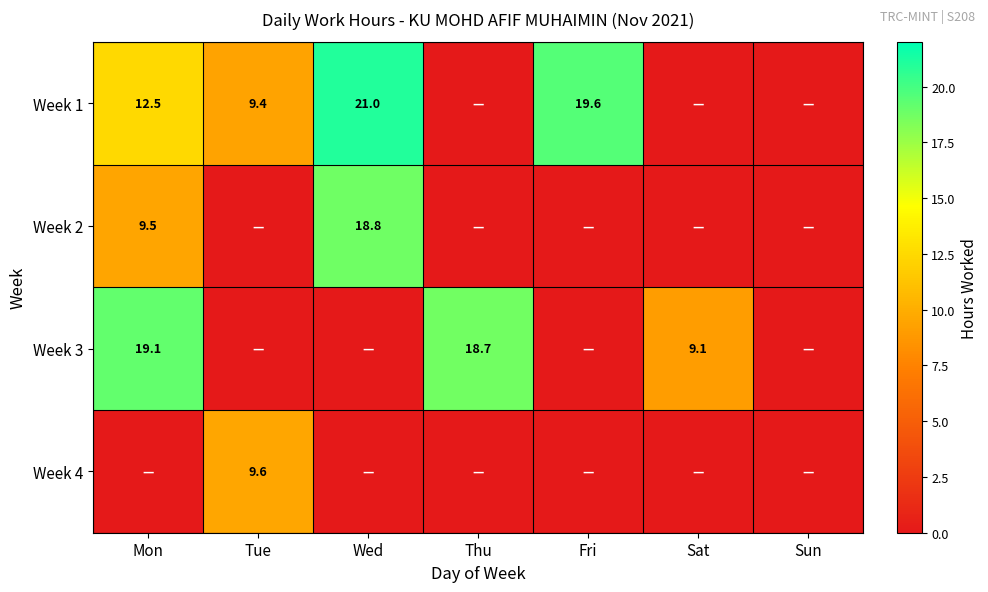

What is the greatest value displayed?

21.0